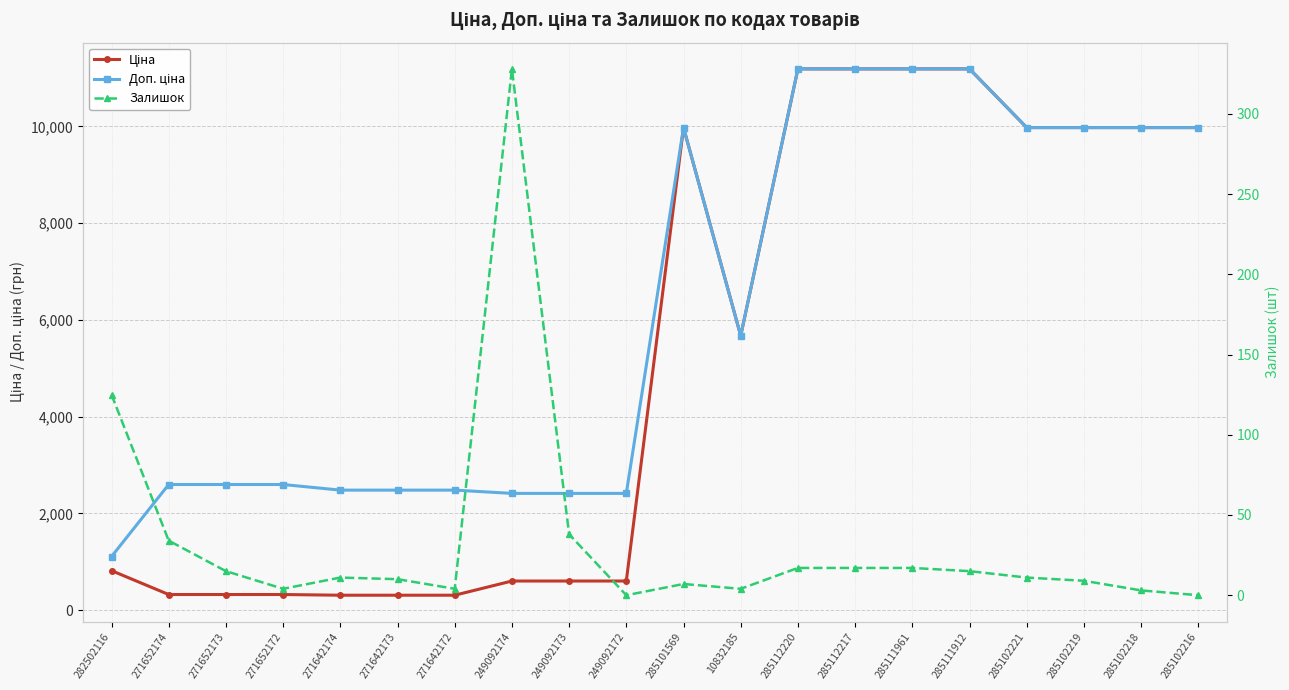

What value does the Ціна series have at 285102218?

9975.0